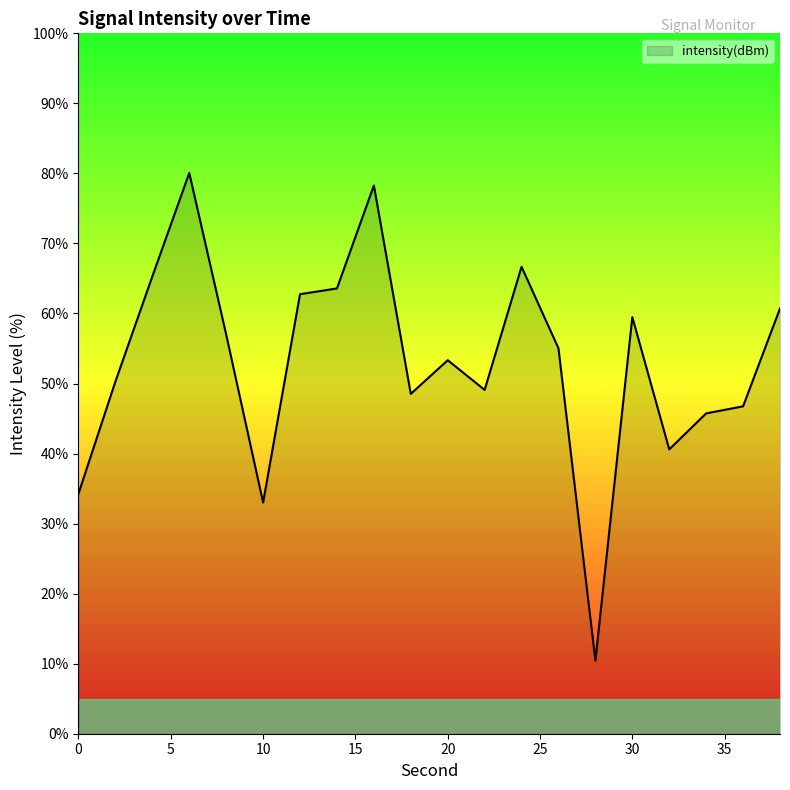

What is the smallest value displayed?

10.4